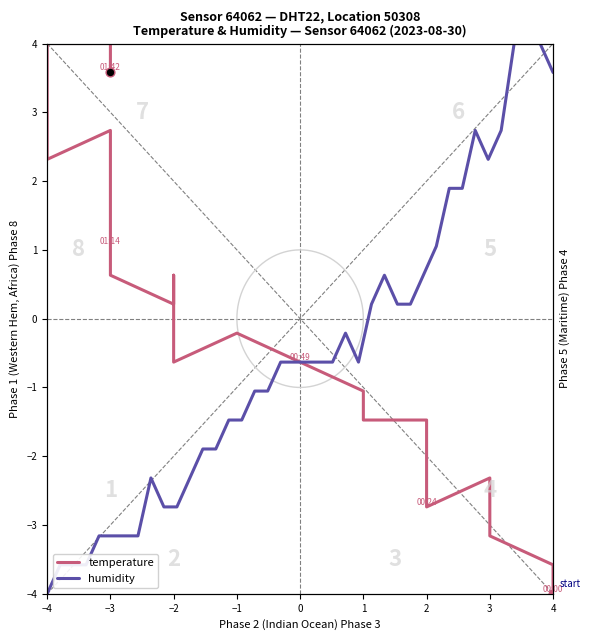

Which series has the largest Y range (max minus min)?

temperature